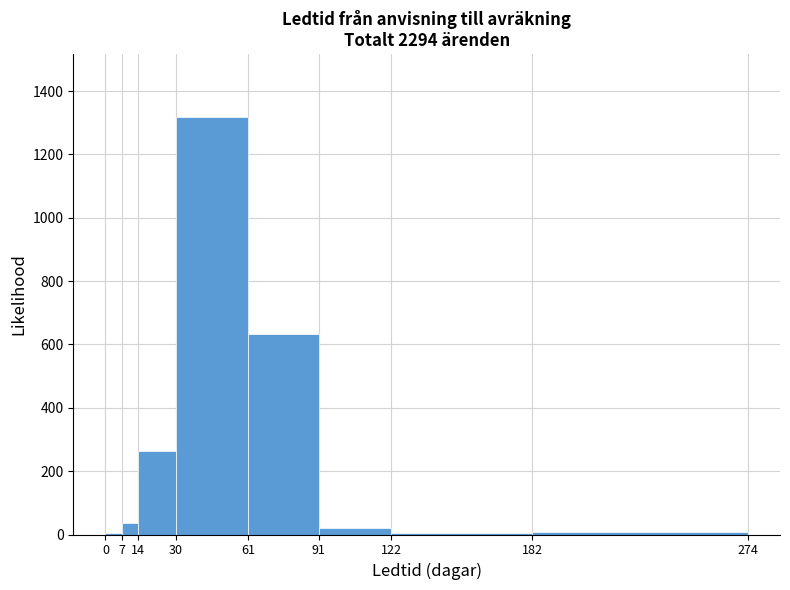

Reading left to right, list every bar in this chart as the range it spans on the x-axis followed by its height. The values are not printed on the chart, so give them approximately, as read against the axis.

0 to 7: under 20
7 to 14: 40
14 to 30: 260
30 to 61: 1320
61 to 91: 640
91 to 122: 20
122 to 182: under 20
182 to 274: under 20